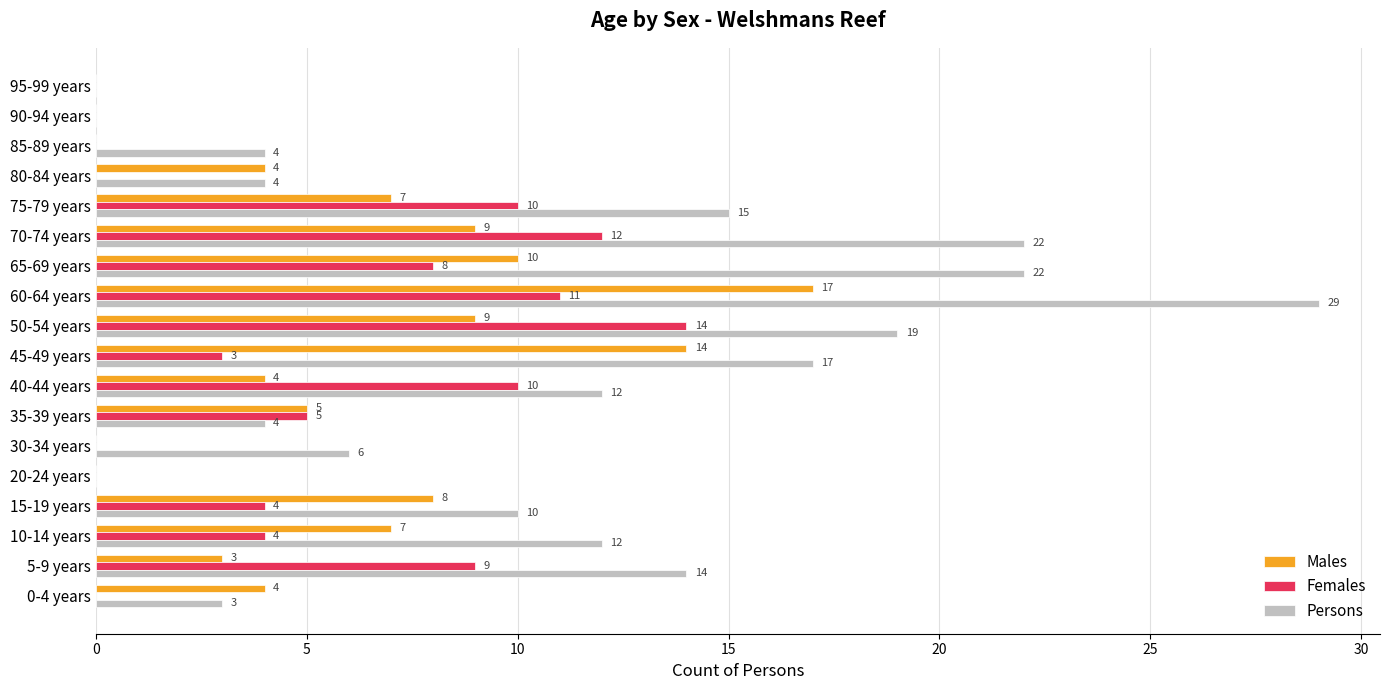

Is the value of Persons at 10-14 years greater than the value of Males at 70-74 years?

Yes